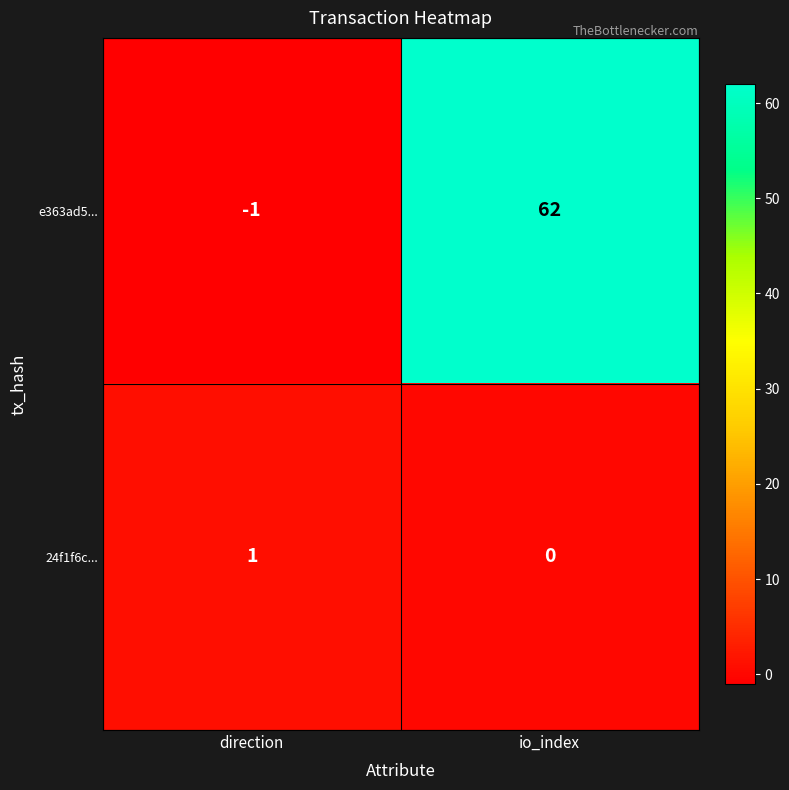

How many categories are shown in the chart?

2